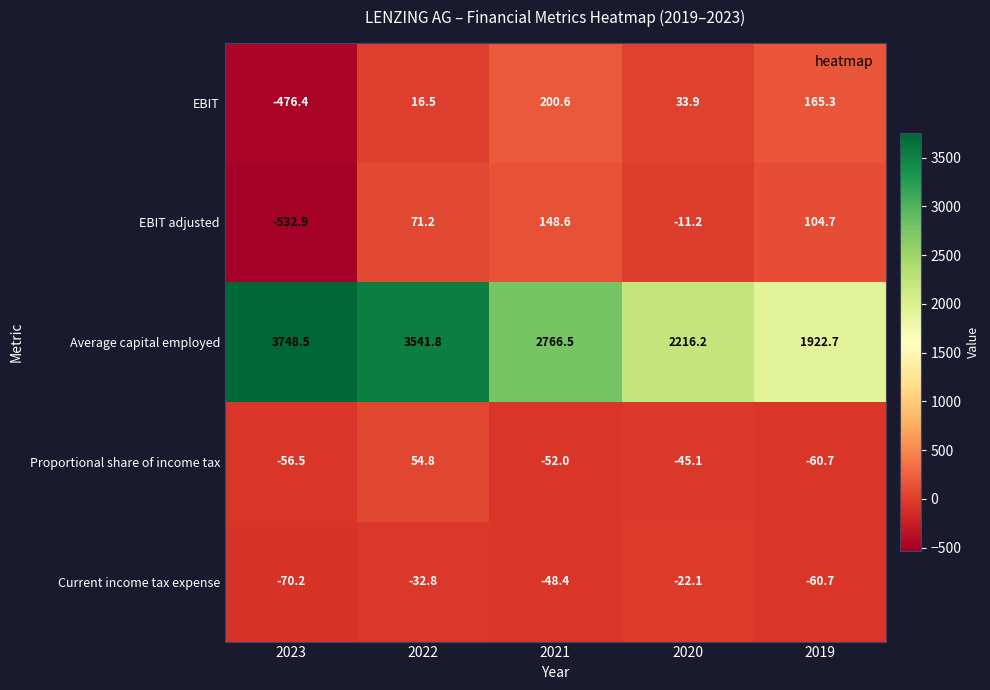

What is the average value of the EBIT series?

-12.0